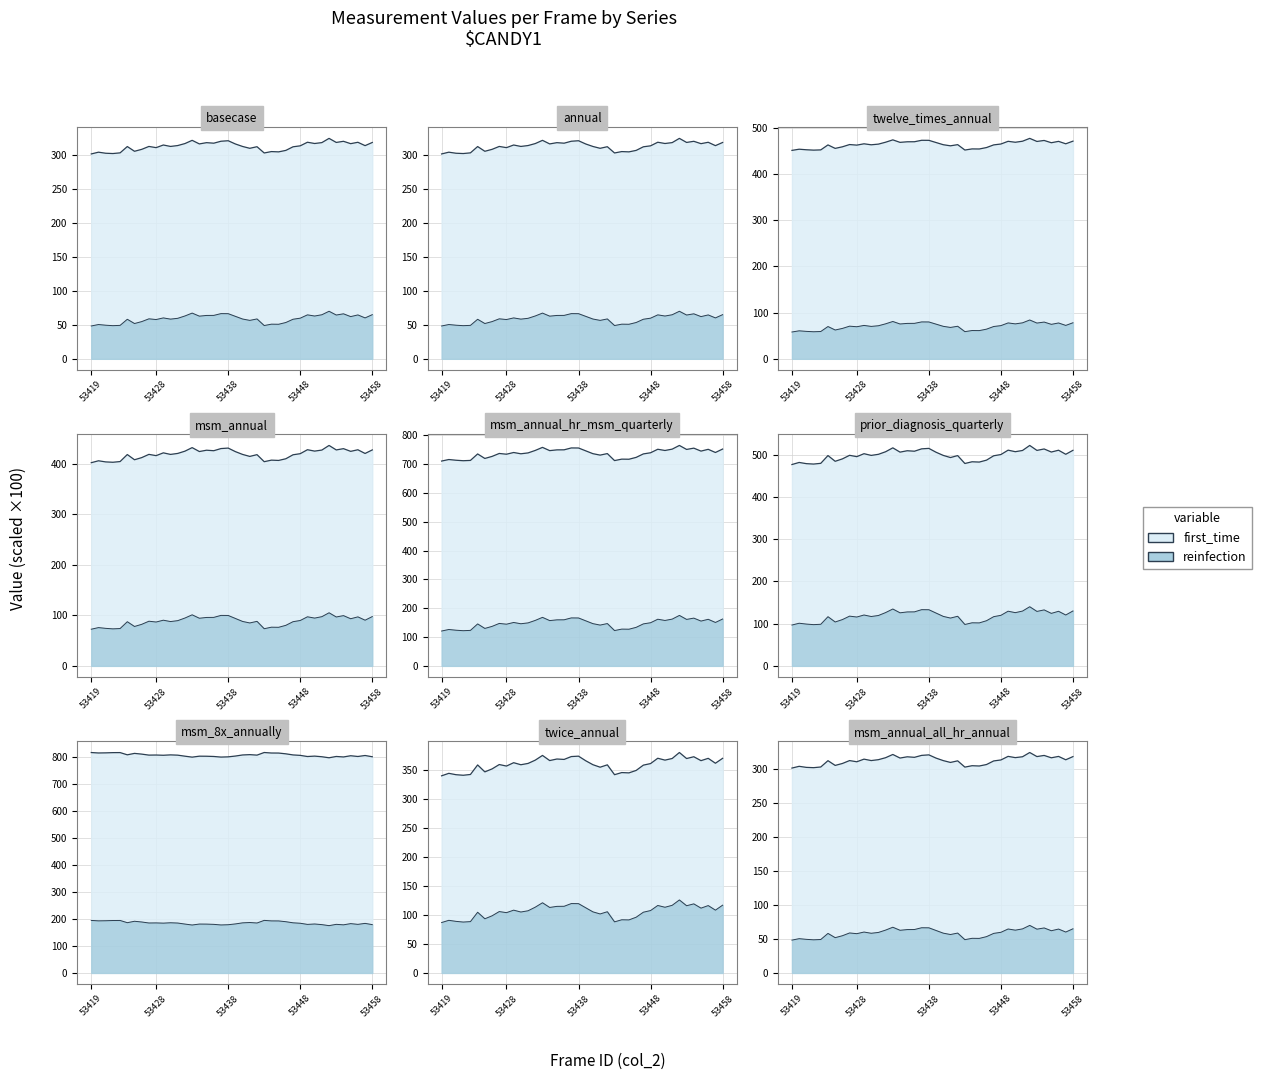

At which category is the sum across all series the highest?

53452